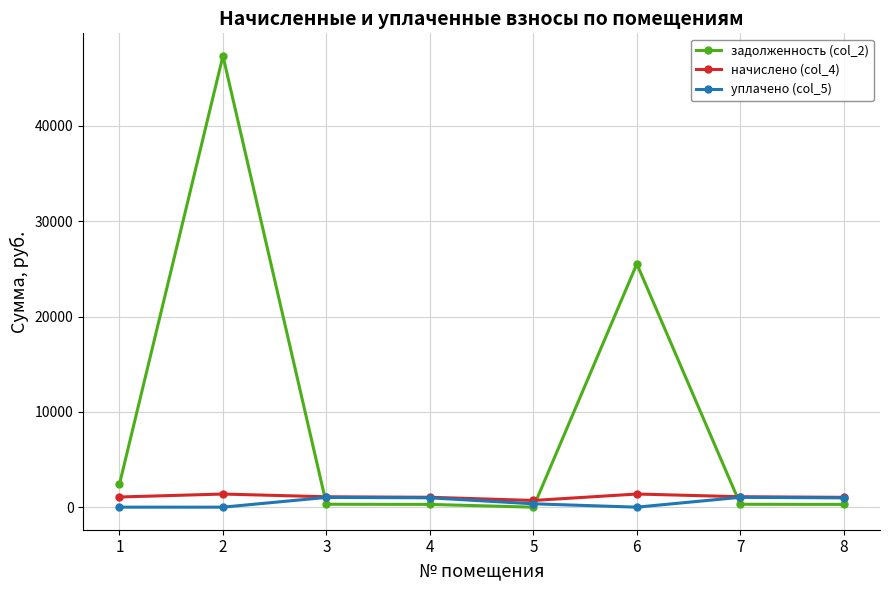

What is the value of the задолженность (col_2) point at the 1st from the left?

2422.5